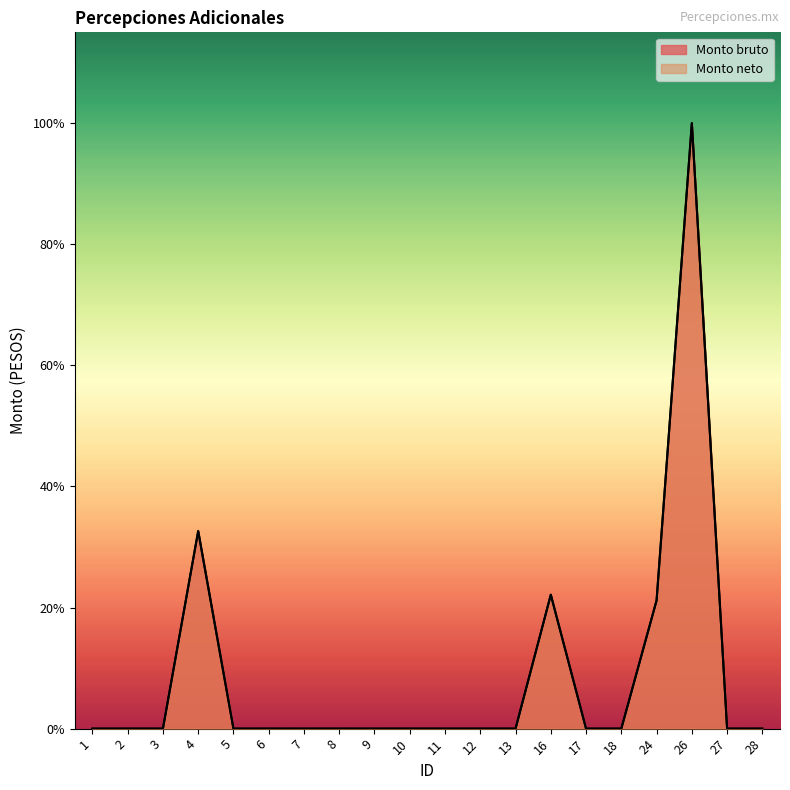

How many positive values does the Monto neto series have?

4